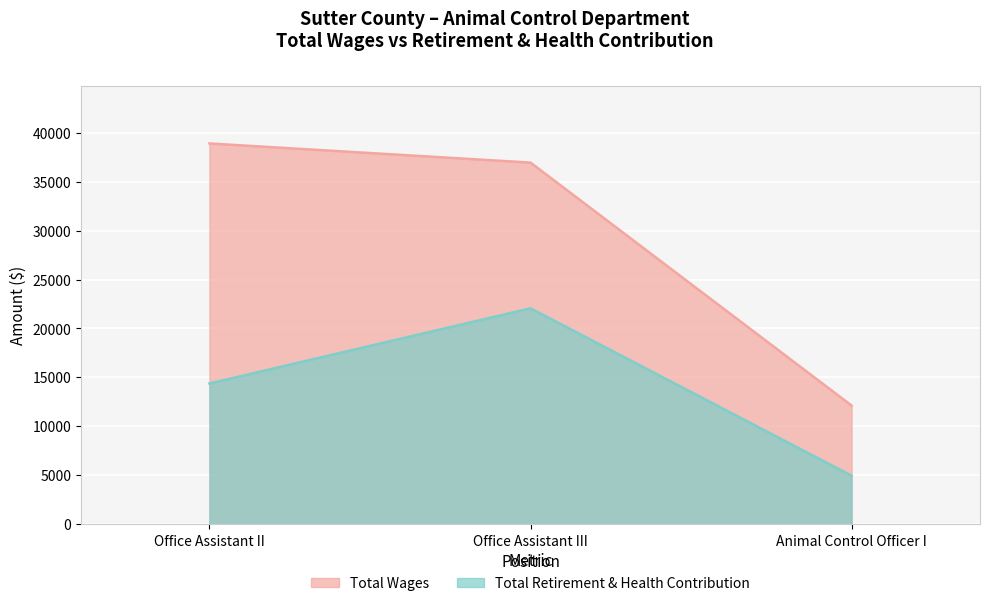

Reading right to left, transcribe all the data shown in this chart.

Total Wages: Animal Control Officer I=12121	Office Assistant III=36947	Office Assistant II=38902
Total Retirement & Health Contribution: Animal Control Officer I=4948	Office Assistant III=22053	Office Assistant II=14372